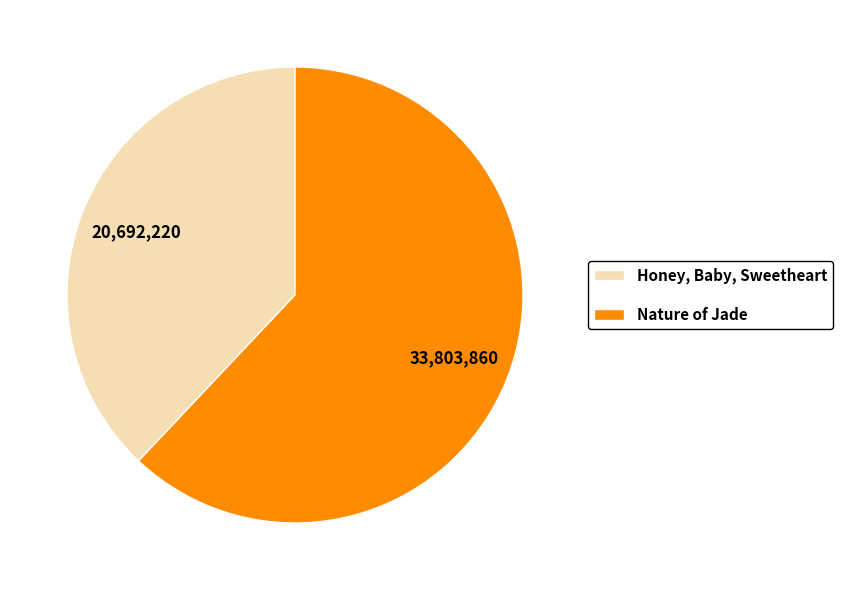

Combined, do Nature of Jade and Honey, Baby, Sweetheart account for over 50%?

Yes